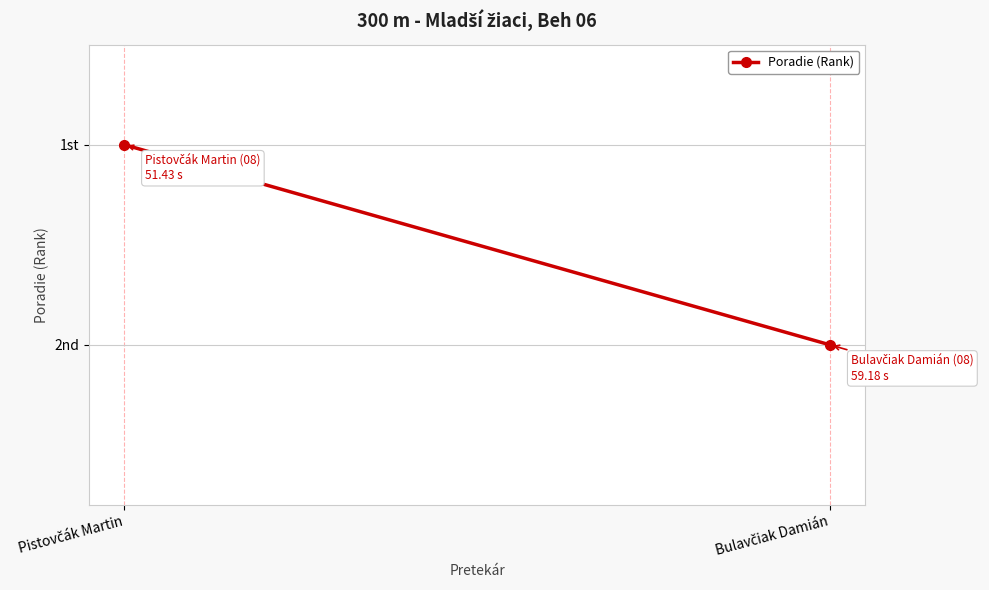

What position from the right is Pistovčák Martin?

2